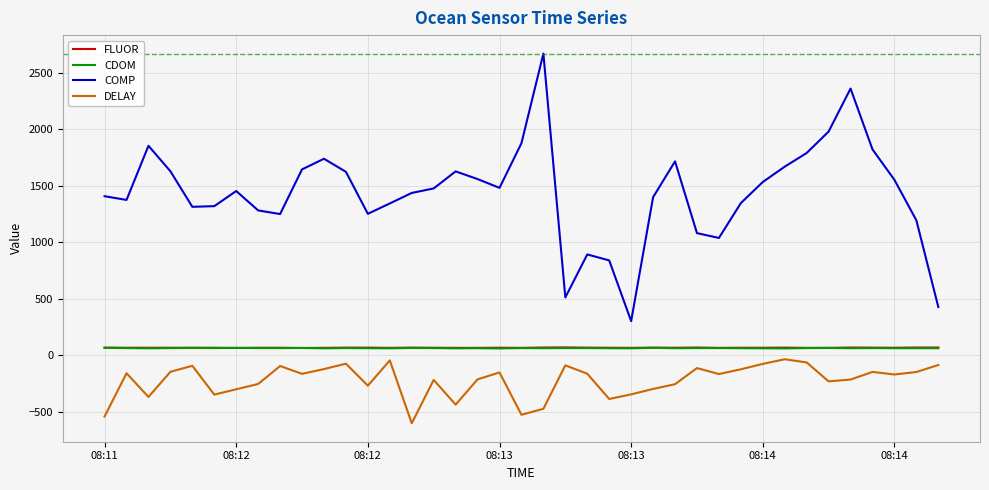

What is the smallest value displayed?

-604